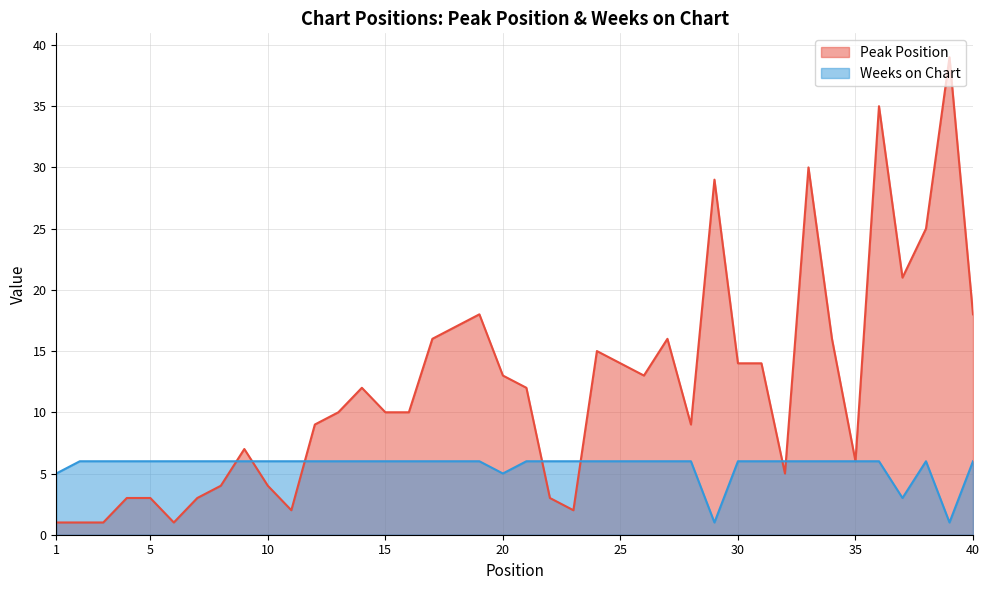

How many lines are shown in the chart?

2